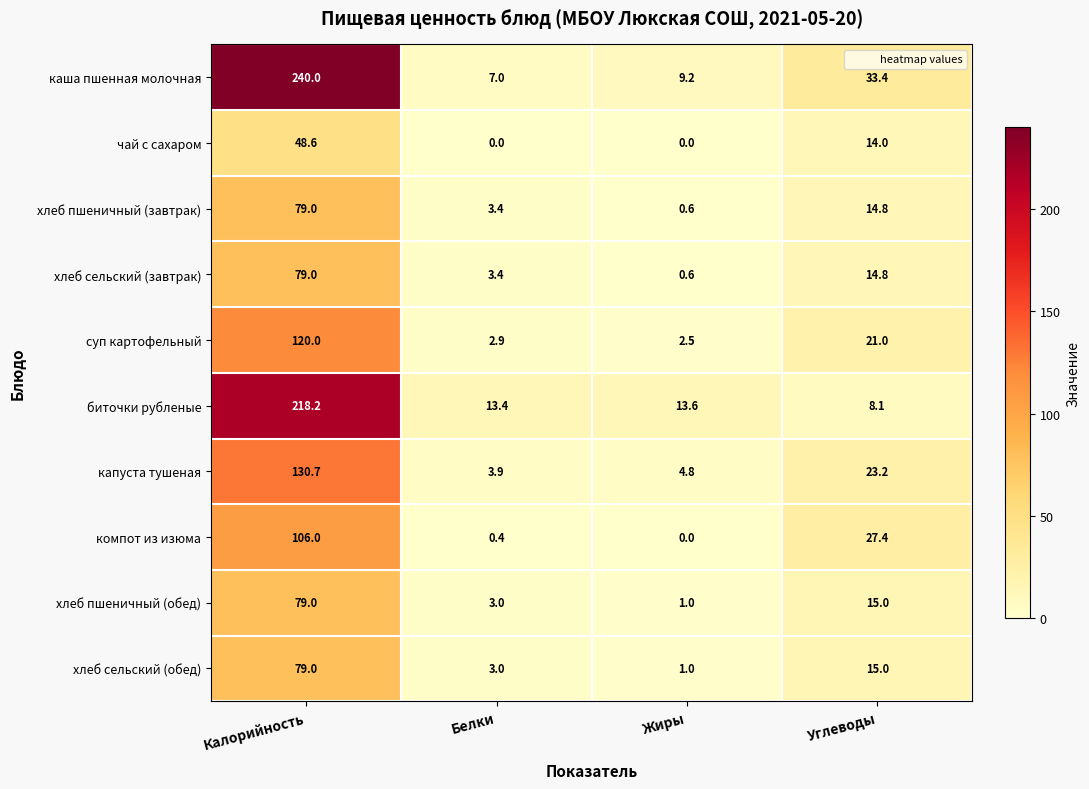

What is the sum of all каша пшенная молочная values?

289.6